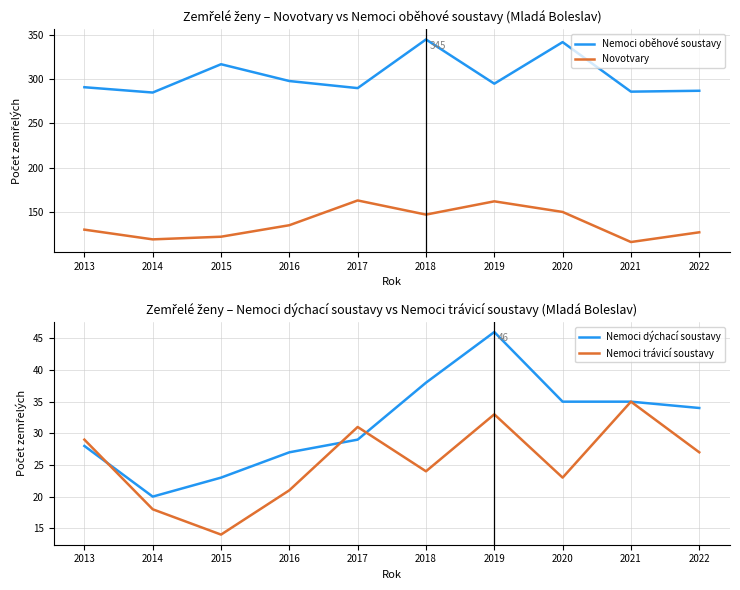

True or false: Nemoci dýchací soustavy and Nemoci oběhové soustavy intersect in this chart.

False